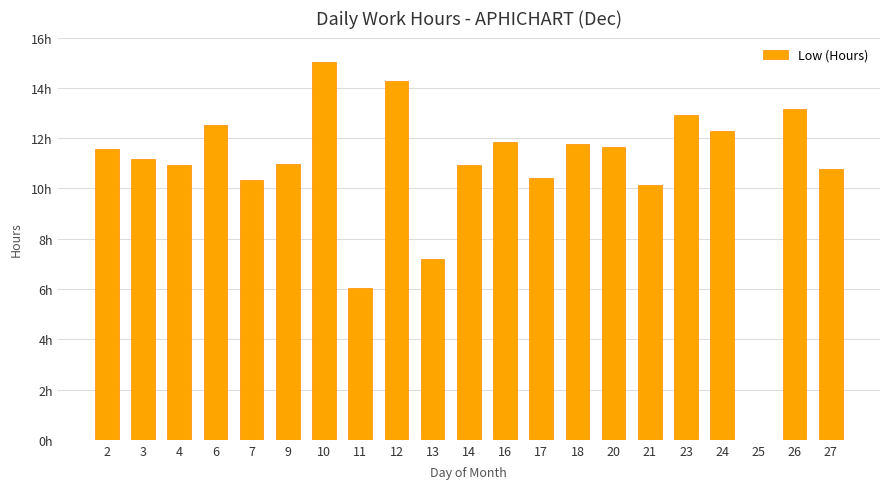

Approximately how many times larger is the value at 4 compared to 10?

0.7